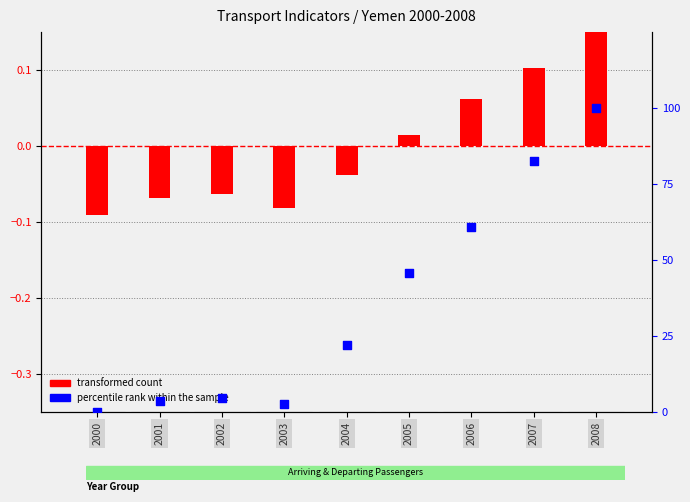

What is the total value across all series at 2000?

-0.1